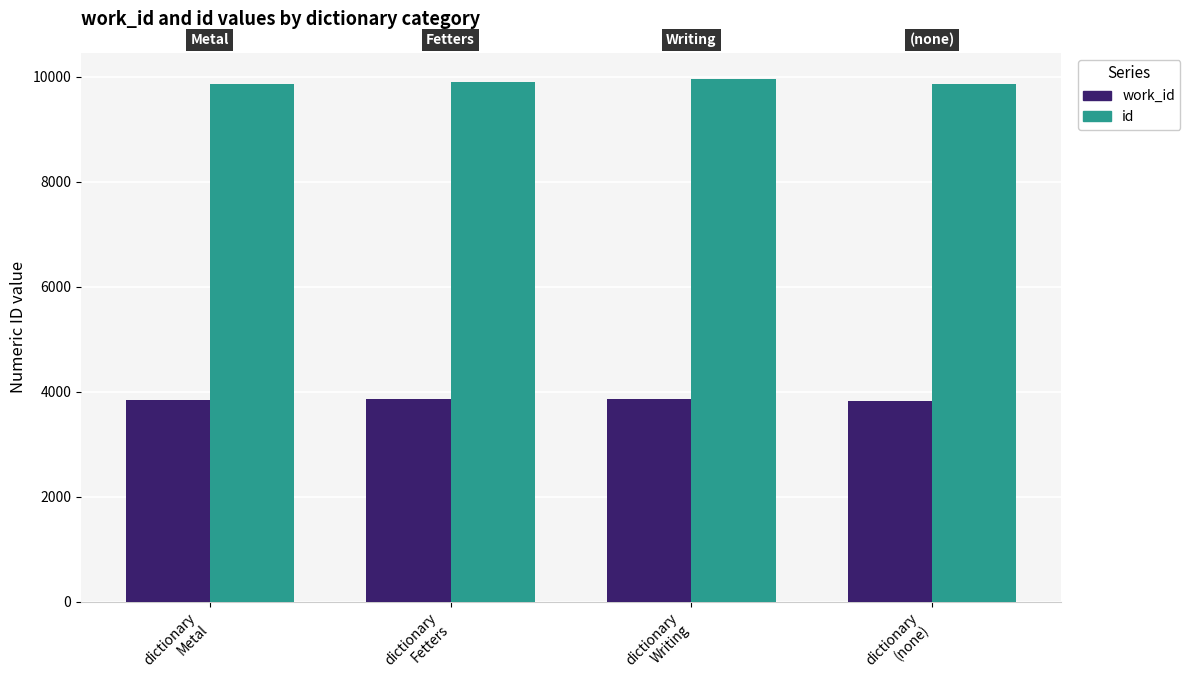

What is the sum of all work_id values?

15394